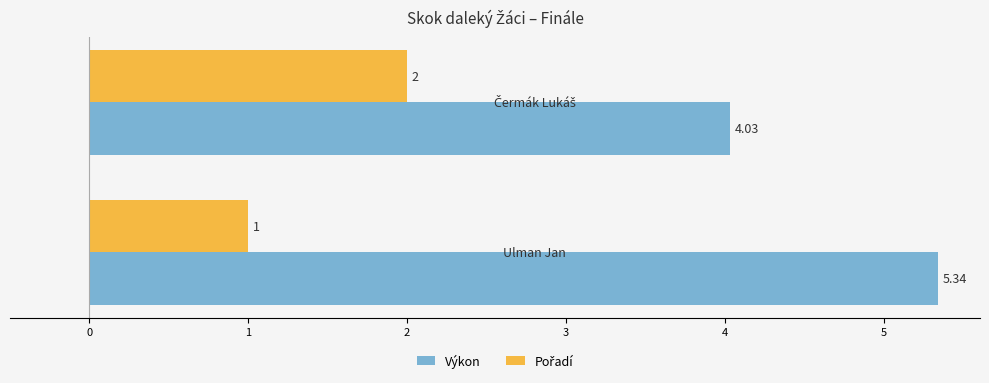

Which series has the widest spread of values?

Výkon